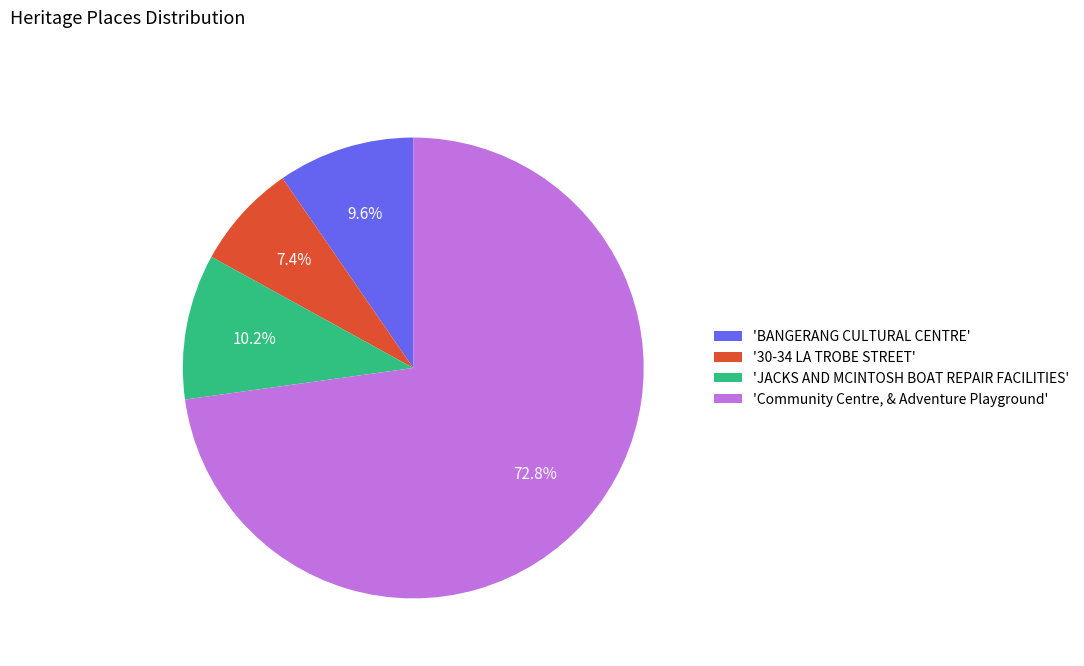

Do 'Community Centre, & Adventure Playground' and 'BANGERANG CULTURAL CENTRE' together represent more than half of the pie?

Yes